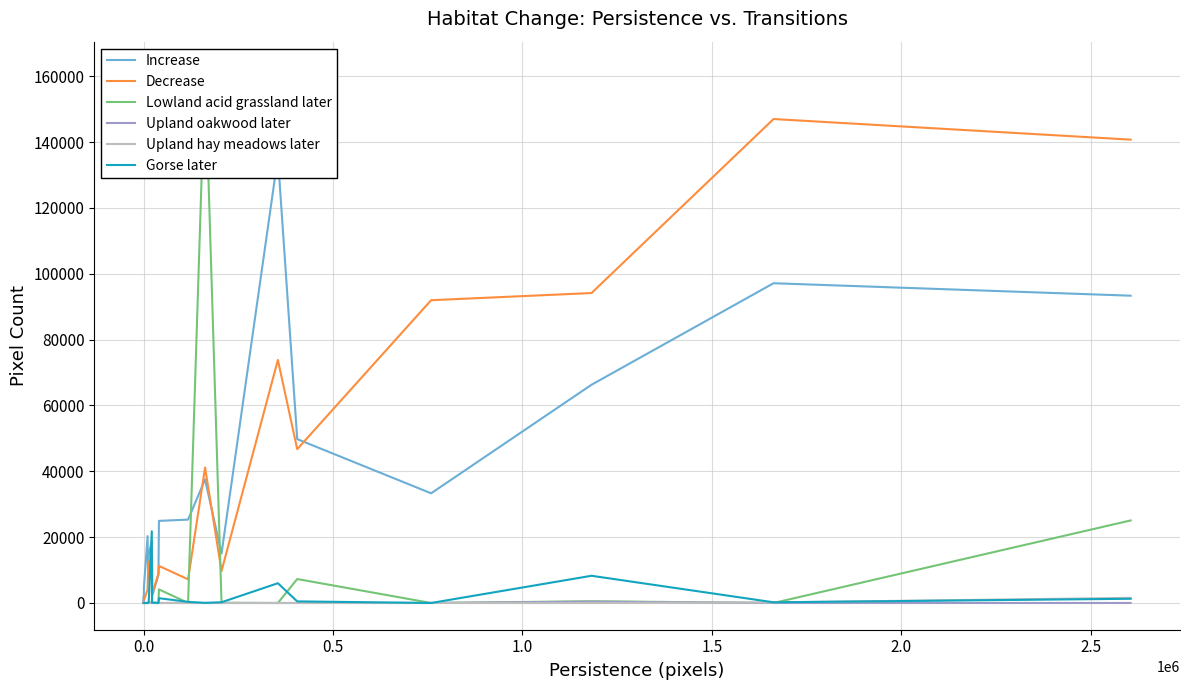

True or false: Decrease and Upland hay meadows later intersect in this chart.

False